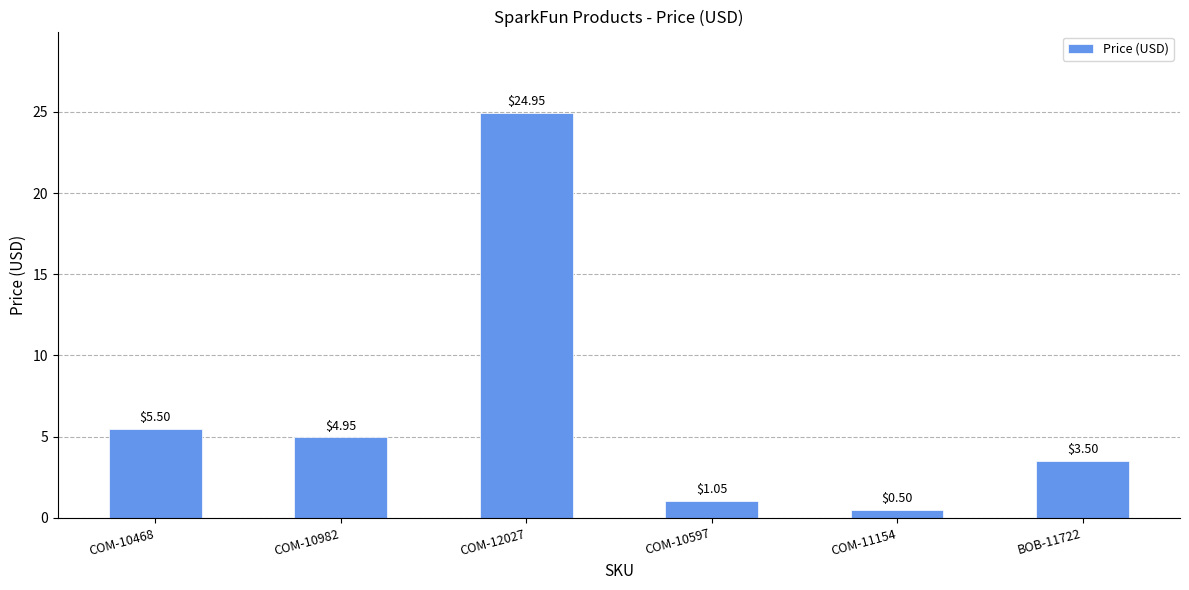

Is it true that the value at COM-11154 is 0.5?

True